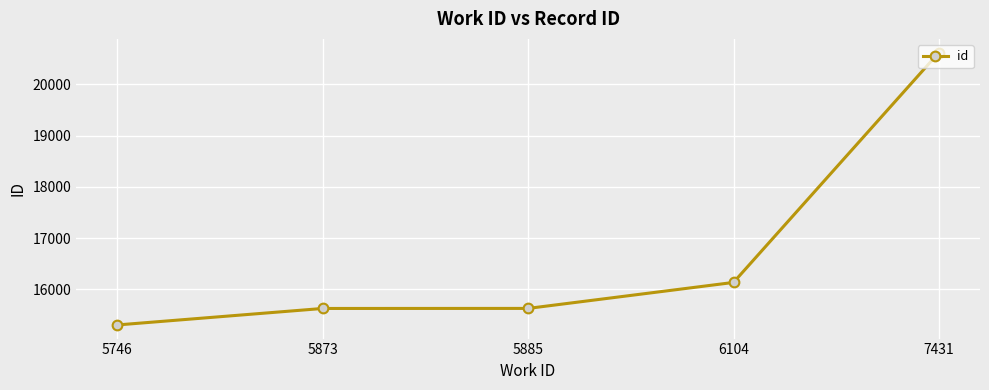

Is it true that the value at 7431 is 20622?

True